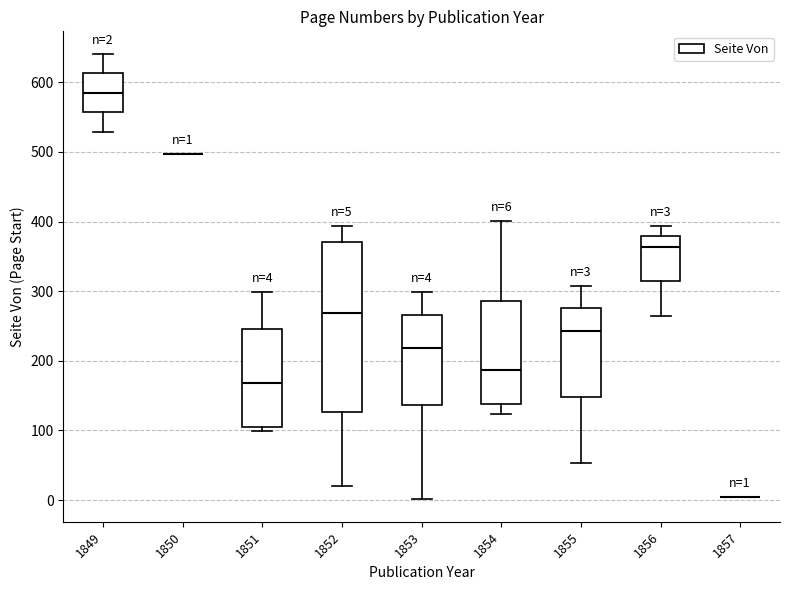

Comparing the boxes themselves (not the whiskers), which one is the tallest?

1852